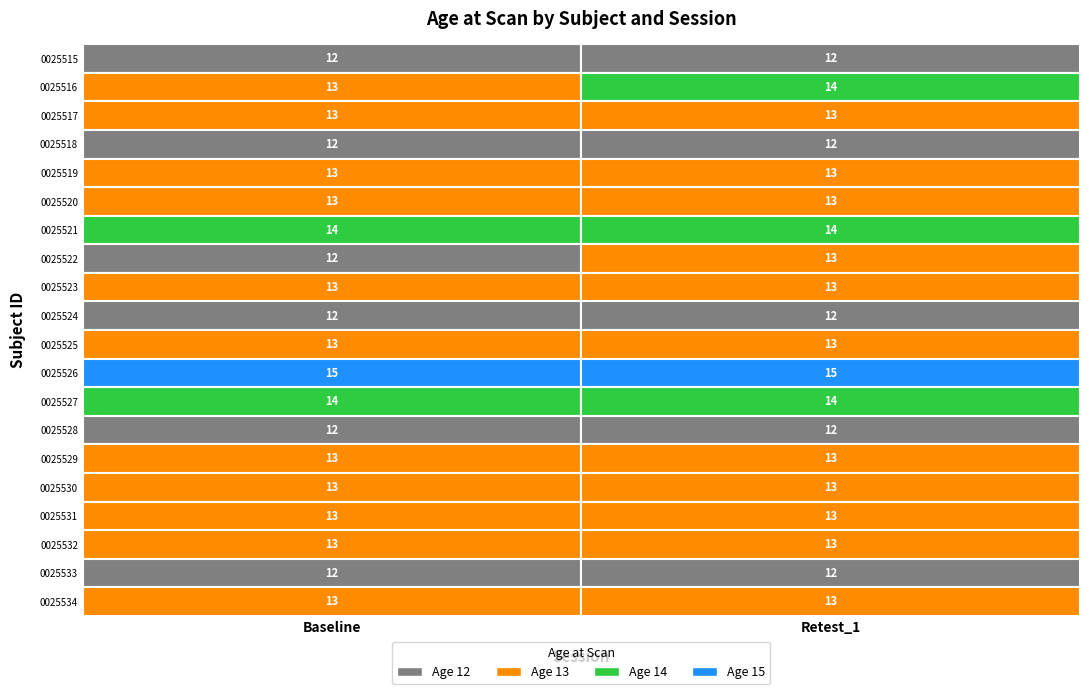

Reading left to right, what are all the values shown in this chart?

0025515: Baseline=12	Retest_1=12
0025516: Baseline=13	Retest_1=14
0025517: Baseline=13	Retest_1=13
0025518: Baseline=12	Retest_1=12
0025519: Baseline=13	Retest_1=13
0025520: Baseline=13	Retest_1=13
0025521: Baseline=14	Retest_1=14
0025522: Baseline=12	Retest_1=13
0025523: Baseline=13	Retest_1=13
0025524: Baseline=12	Retest_1=12
0025525: Baseline=13	Retest_1=13
0025526: Baseline=15	Retest_1=15
0025527: Baseline=14	Retest_1=14
0025528: Baseline=12	Retest_1=12
0025529: Baseline=13	Retest_1=13
0025530: Baseline=13	Retest_1=13
0025531: Baseline=13	Retest_1=13
0025532: Baseline=13	Retest_1=13
0025533: Baseline=12	Retest_1=12
0025534: Baseline=13	Retest_1=13